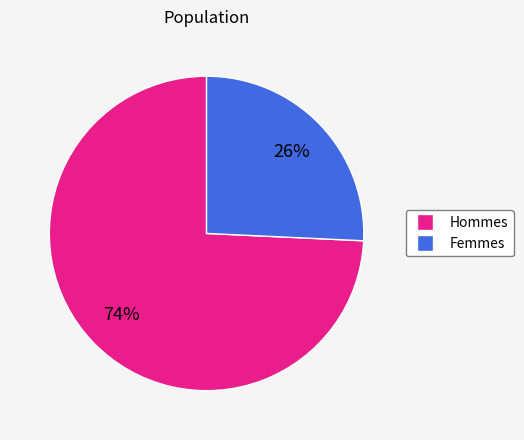

Is there any slice that represents more than half of the pie?

Yes